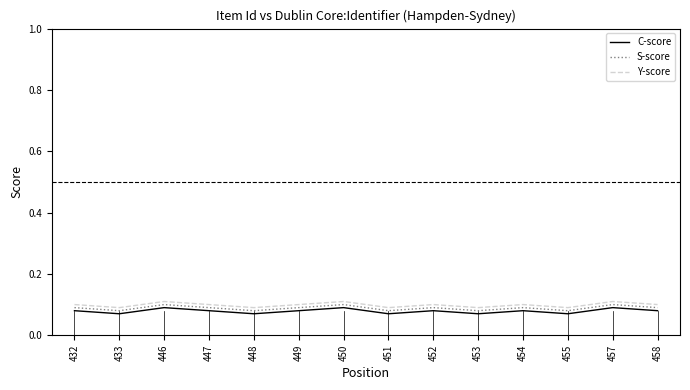

True or false: C-score and S-score cross at least once.

False